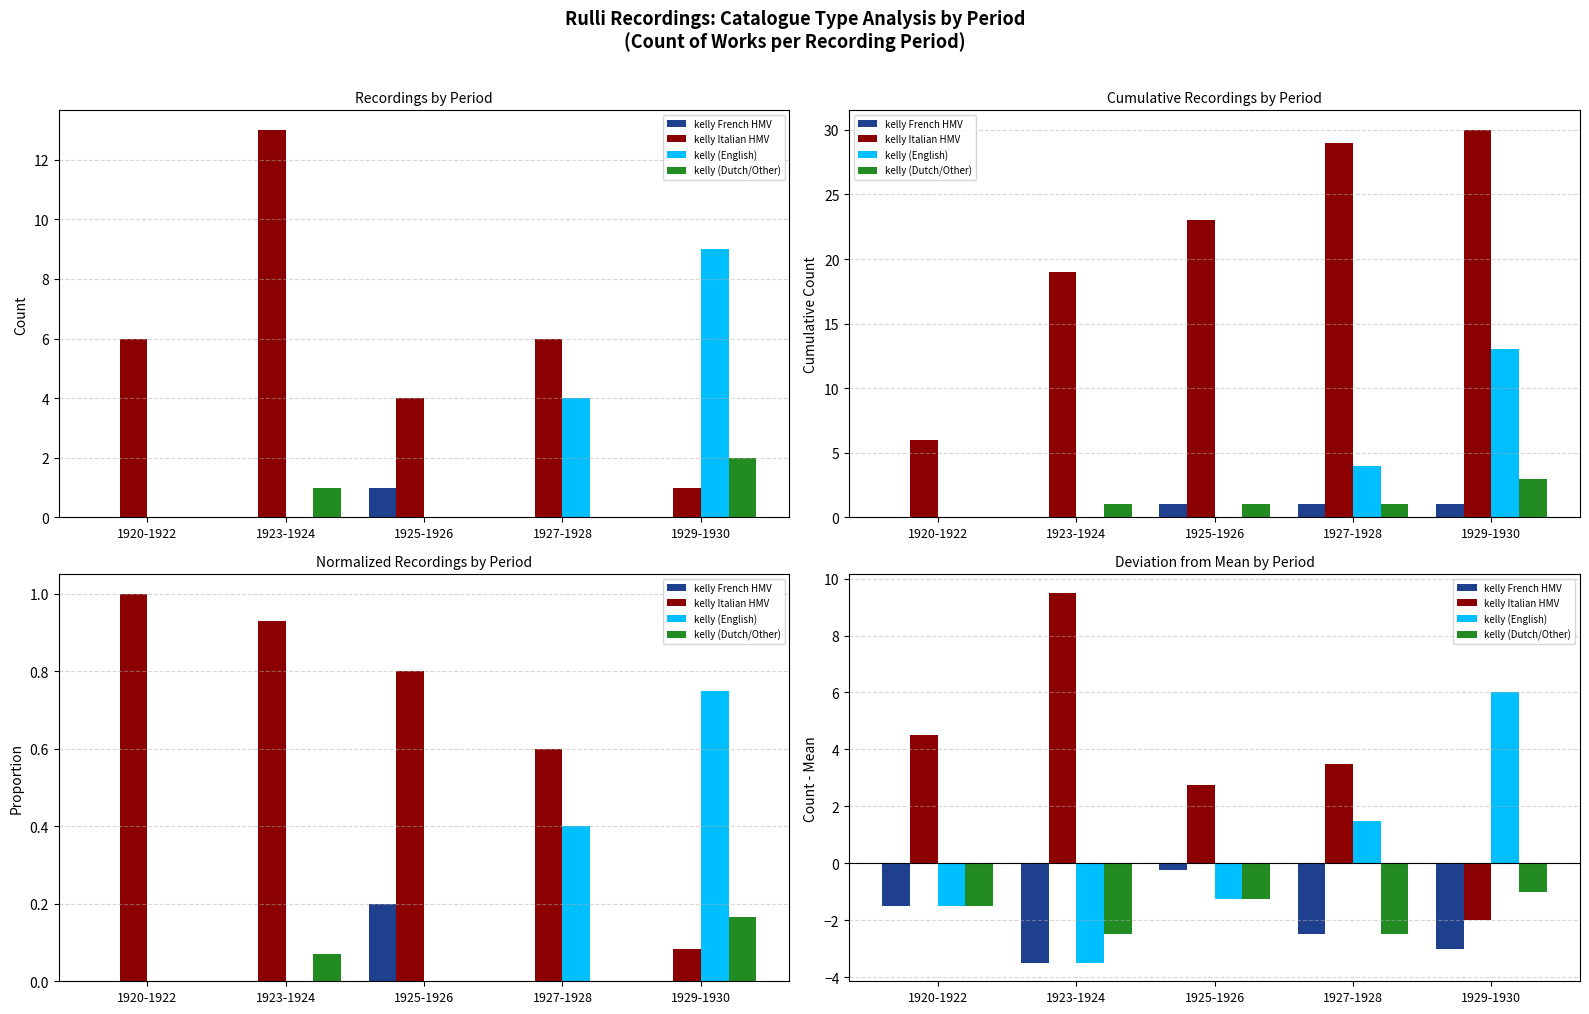

How many data points does each series have?

5